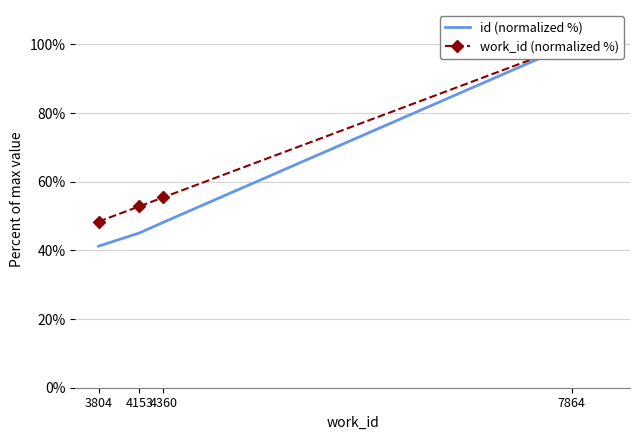

Which category has the highest value across all series?

7864